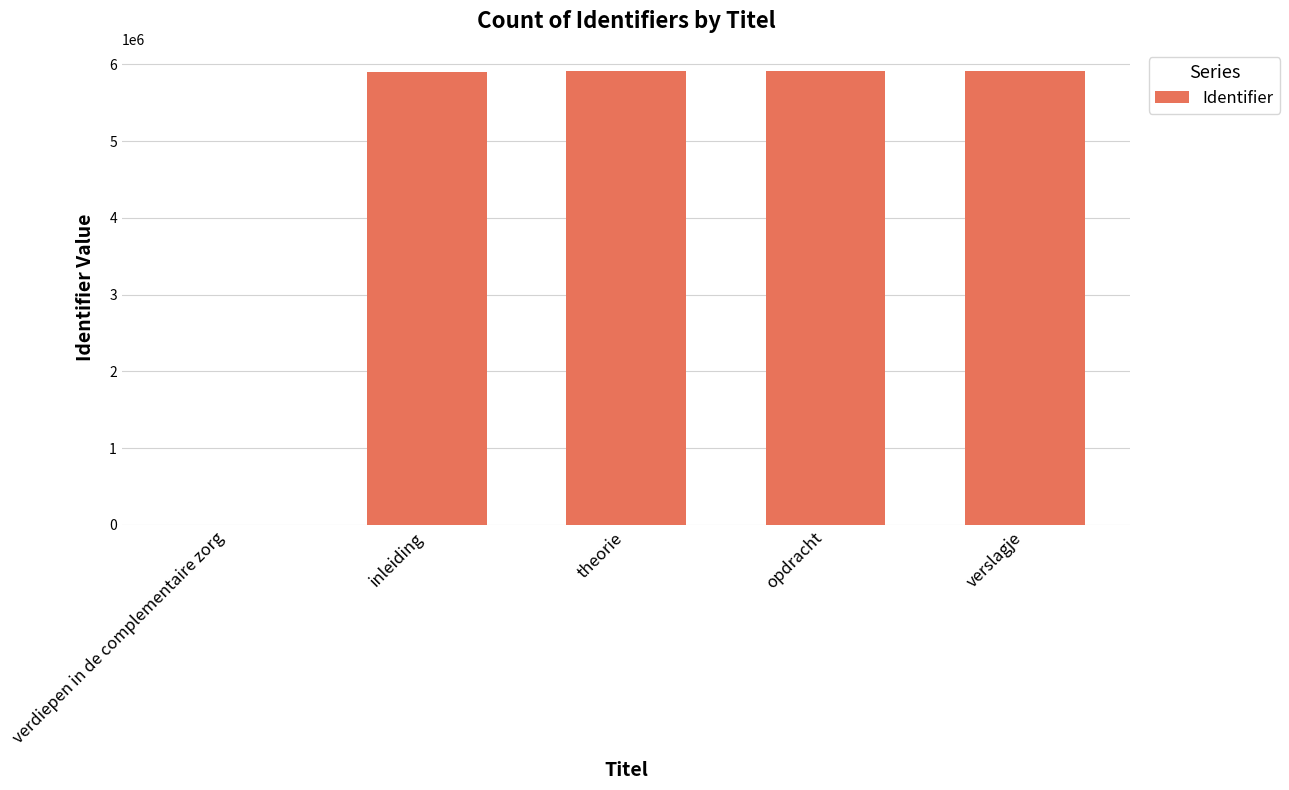

Approximately how many times larger is the value at opdracht compared to theorie?

1.0